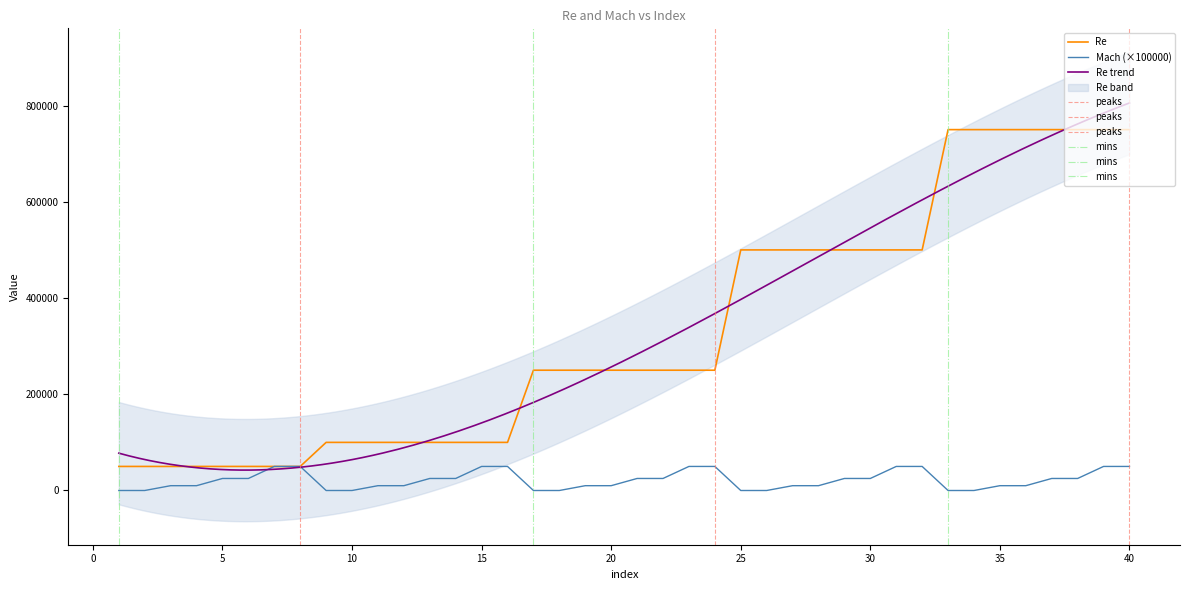

What is the value of the Re point at the 8th from the left?

50000